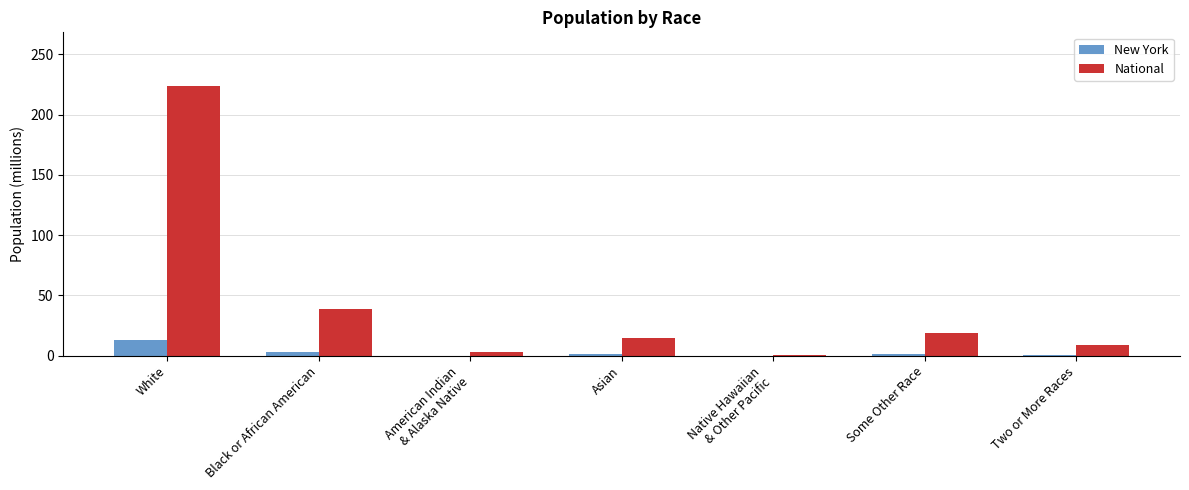

At which category is the sum across all series the highest?

White